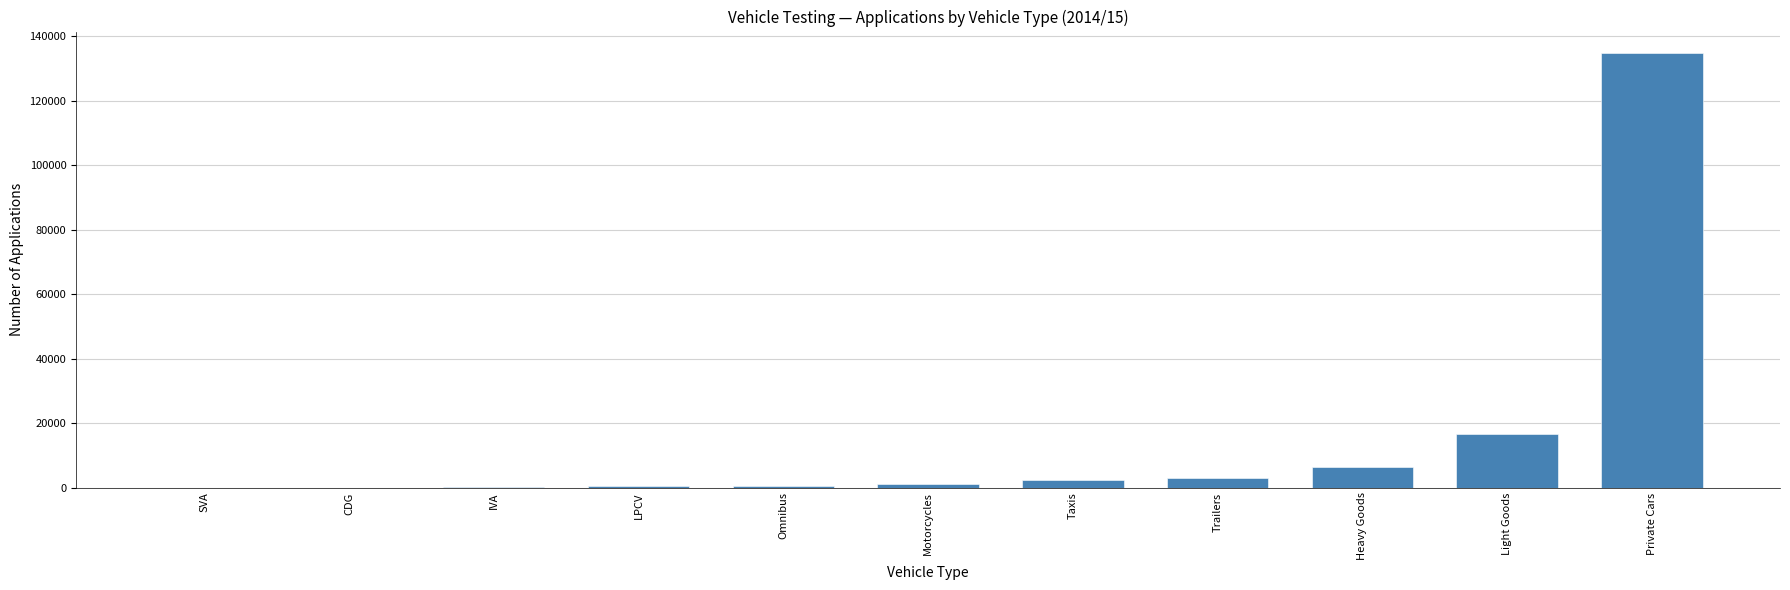

What is the maximum value shown in the chart?

134750